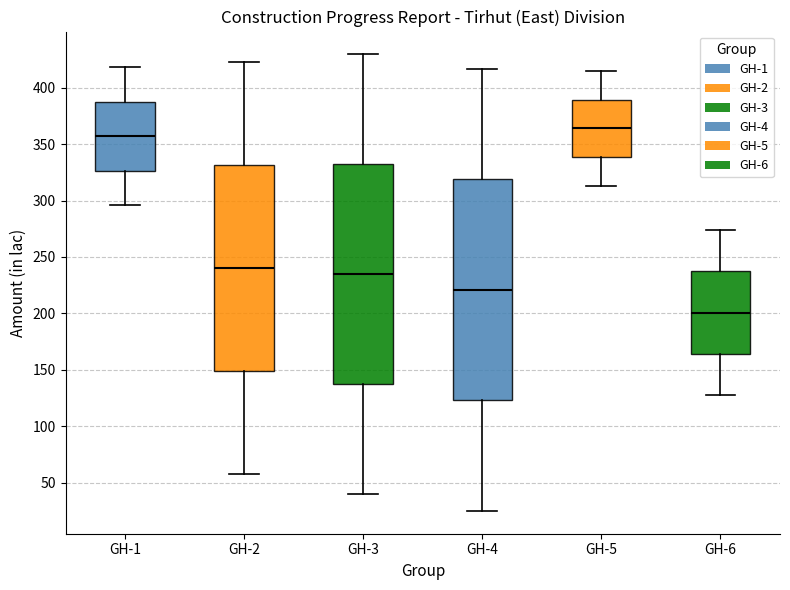

Reading left to right, transcribe this box plot: for each box, give where its median line is, the range the box spans, and where its two whiskers end, as read against the y-axis. The values are not printed on the chart, so give them approximately, as read against the axis.

GH-1: median 355, box 325 to 390, whiskers 295 to 420
GH-2: median 240, box 150 to 330, whiskers 60 to 420
GH-3: median 235, box 135 to 330, whiskers 40 to 430
GH-4: median 220, box 125 to 320, whiskers 25 to 415
GH-5: median 365, box 340 to 390, whiskers 315 to 415
GH-6: median 200, box 165 to 235, whiskers 130 to 275